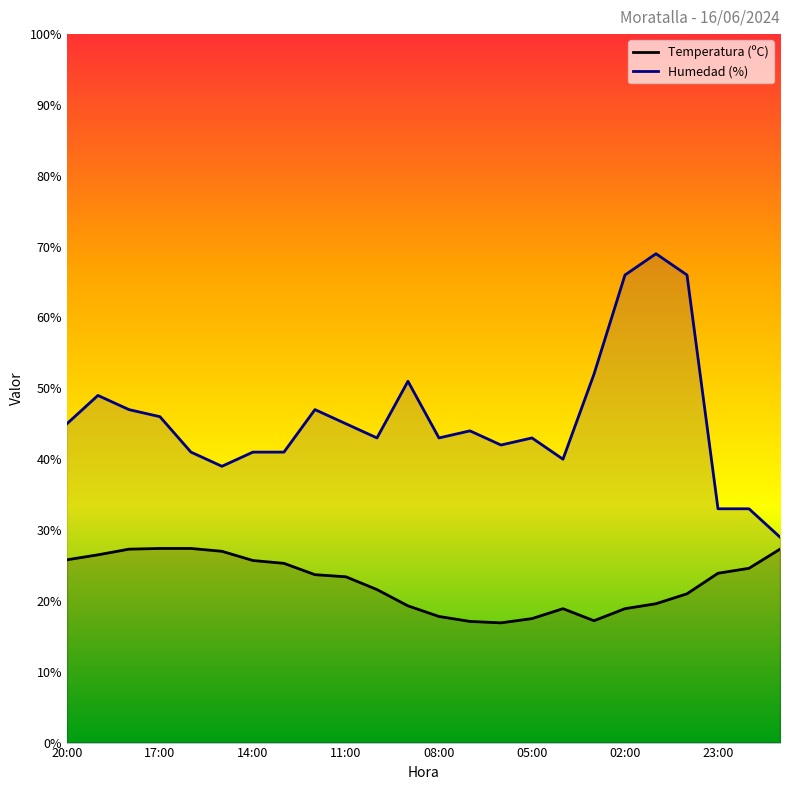

Which series has the largest total across all categories?

Humedad (%)